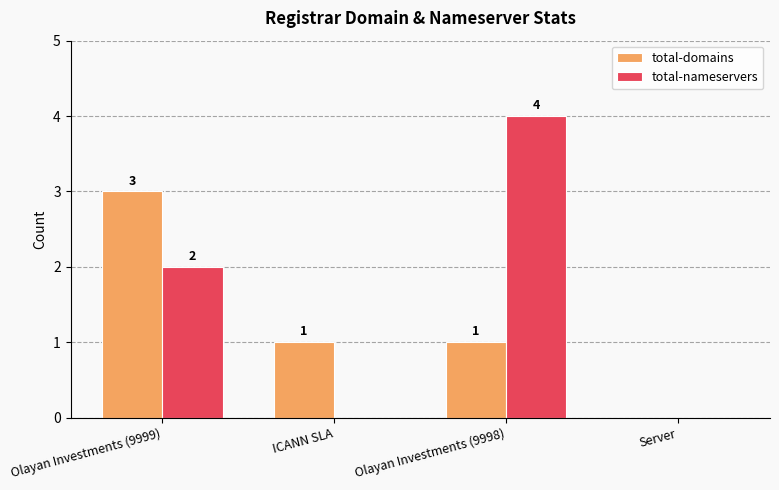

The total-domains series shows 1 at Olayan Investments (9999). True or false?

False